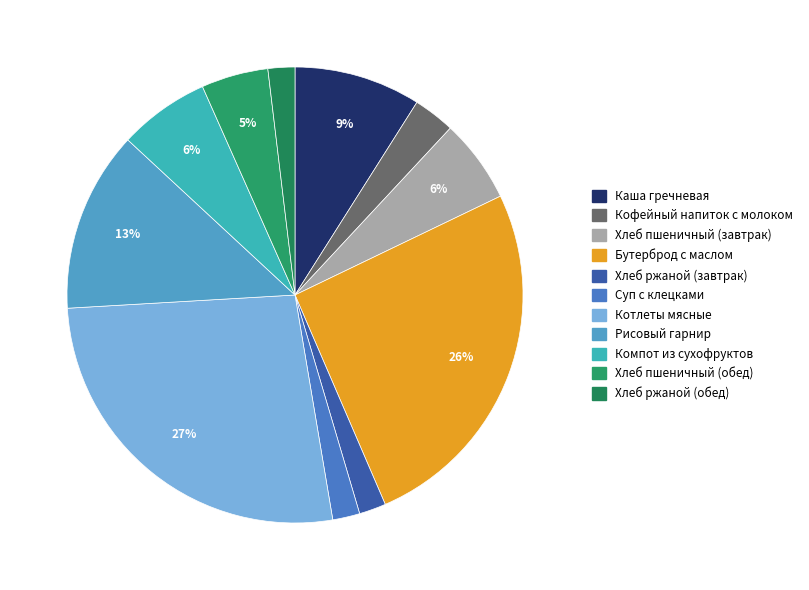

To the nearest percent, what is the average slice percentage?

9%